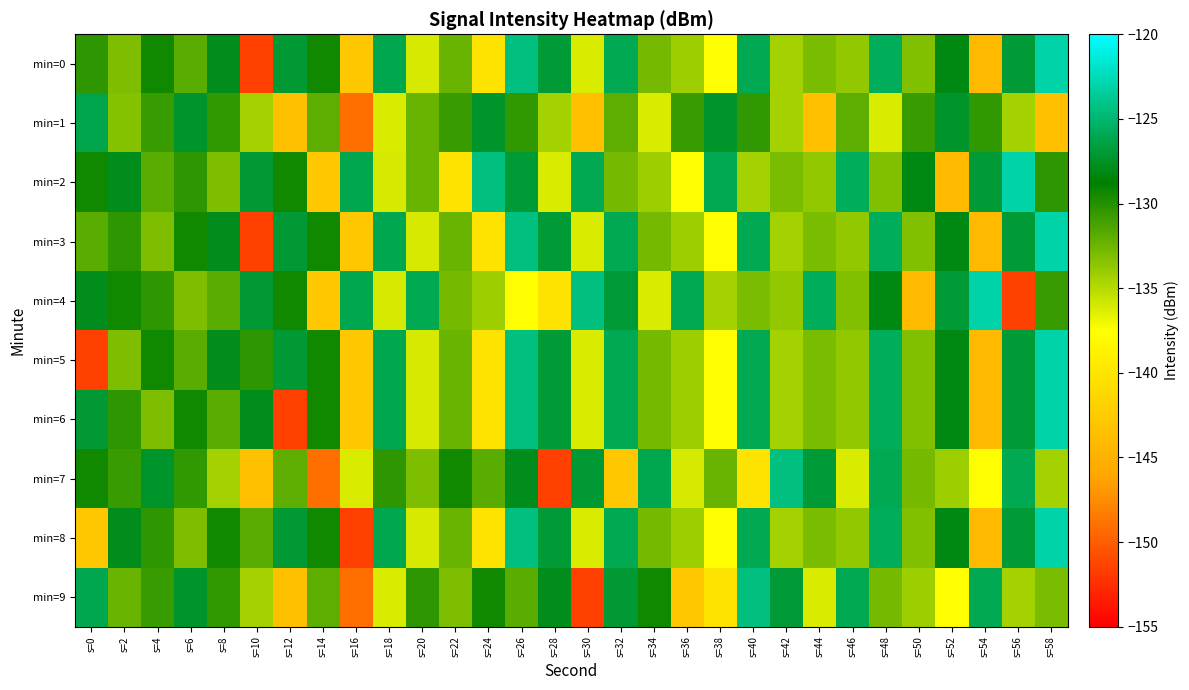

At which category does the chart reach its peak across all series?

s=58